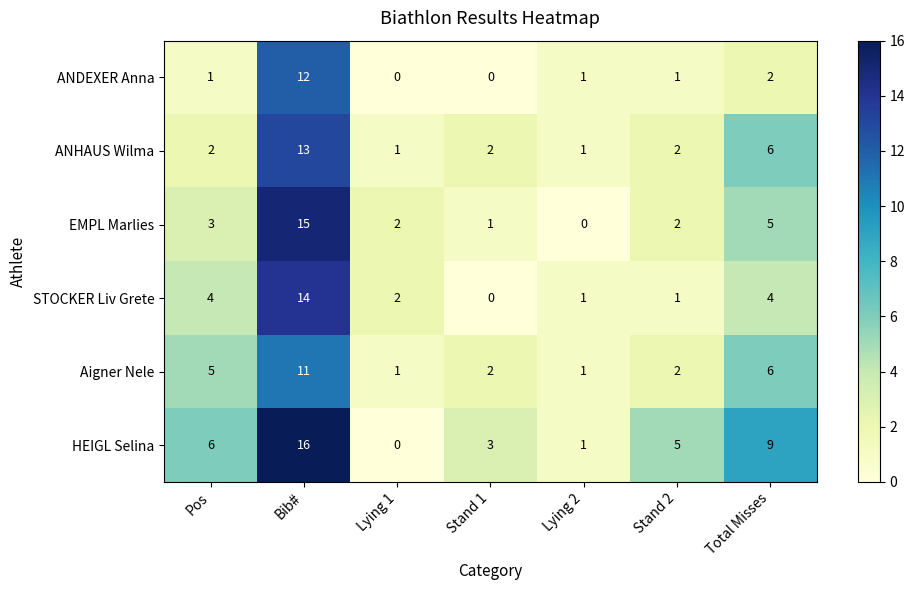

Where does the EMPL Marlies series first go above 2?

Pos